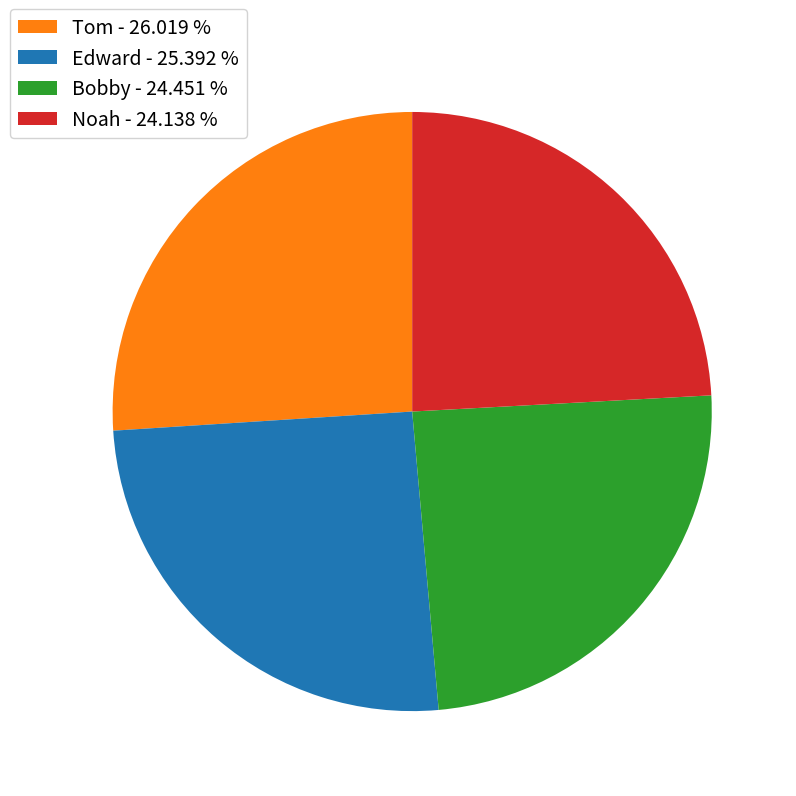

What is the ratio of the value at Edward - 25.392 % to the value at Tom - 26.019 %?

1.0